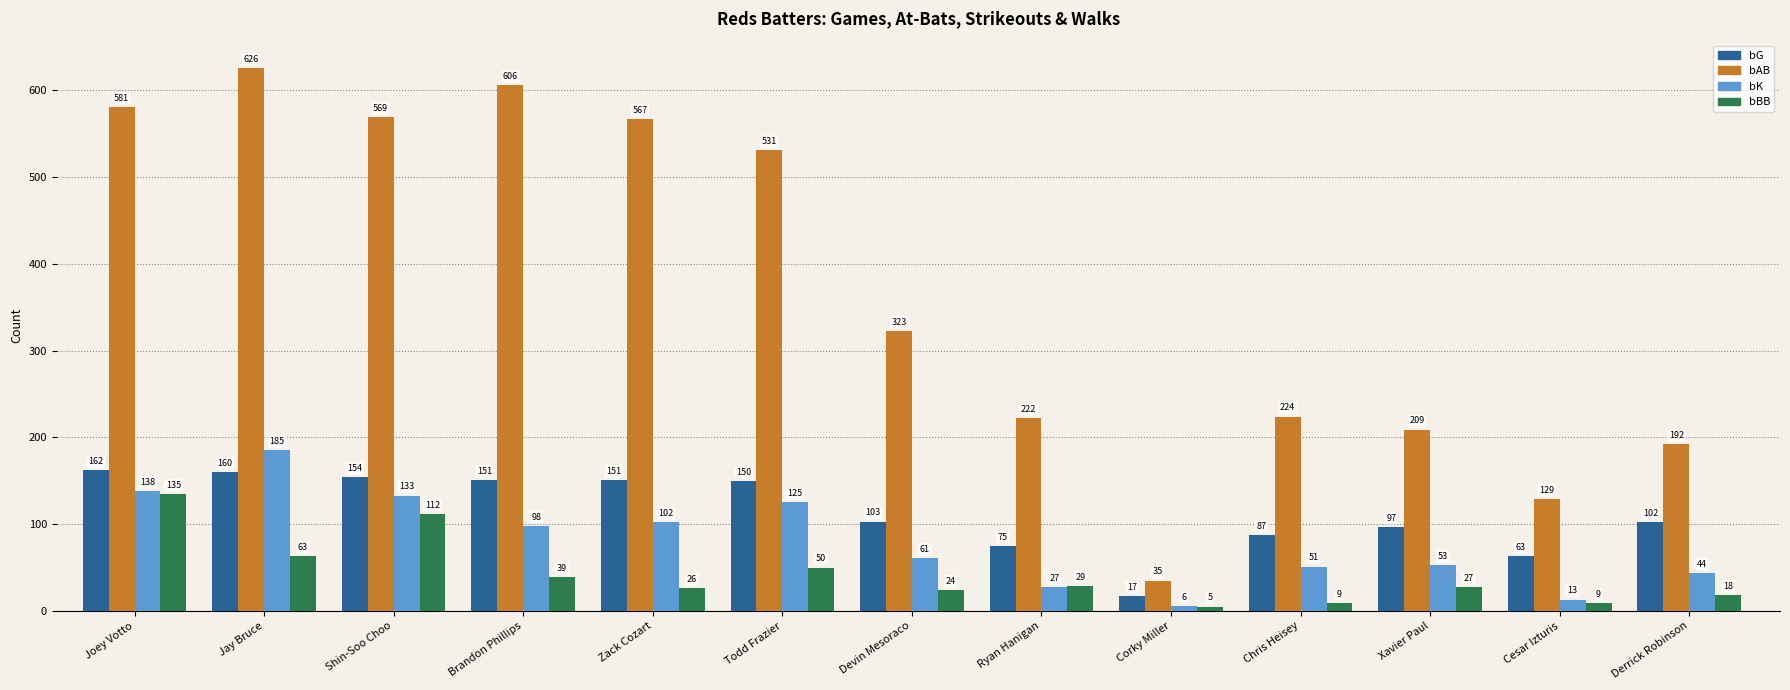

Between Joey Votto and Xavier Paul, which series saw the biggest shift?

bAB